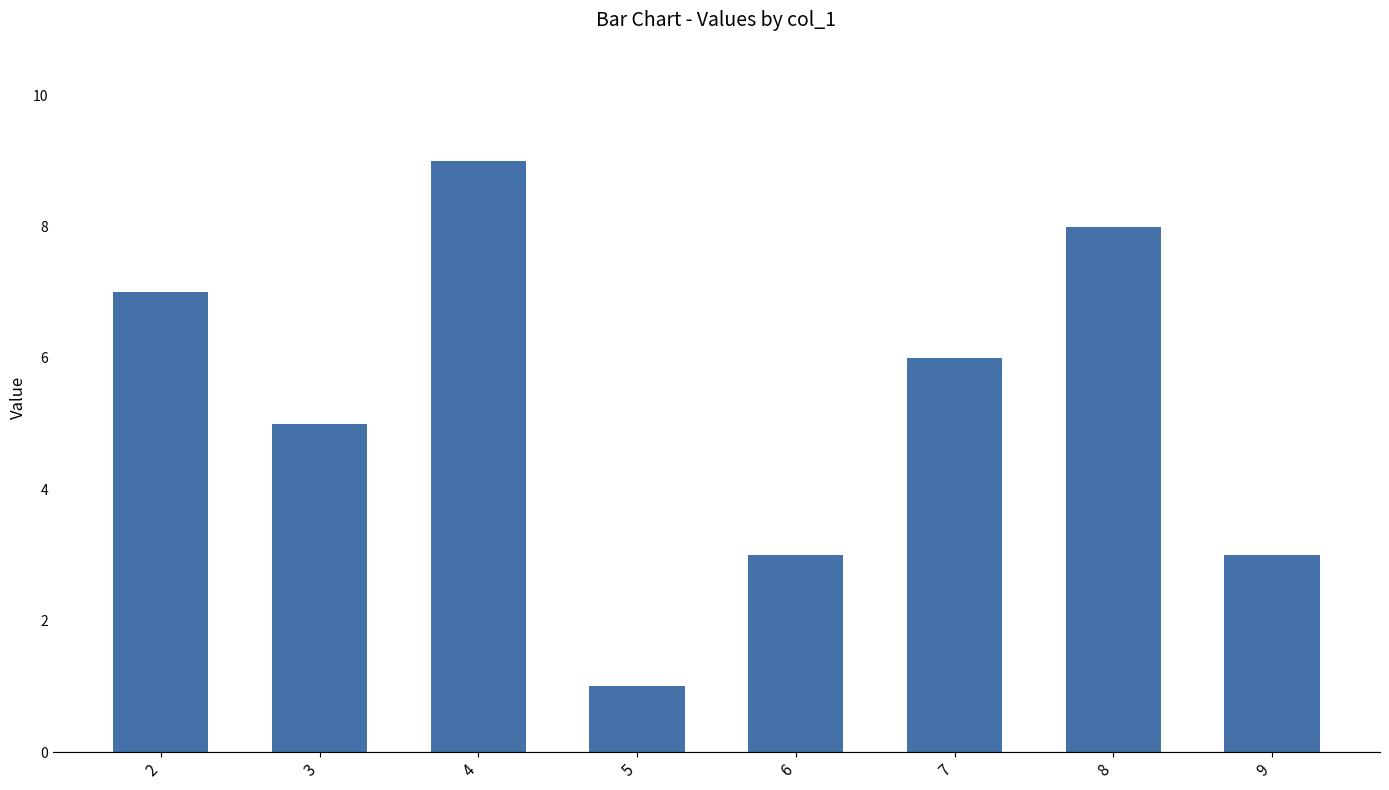

What is the sum of the values at 7 and 6?

9